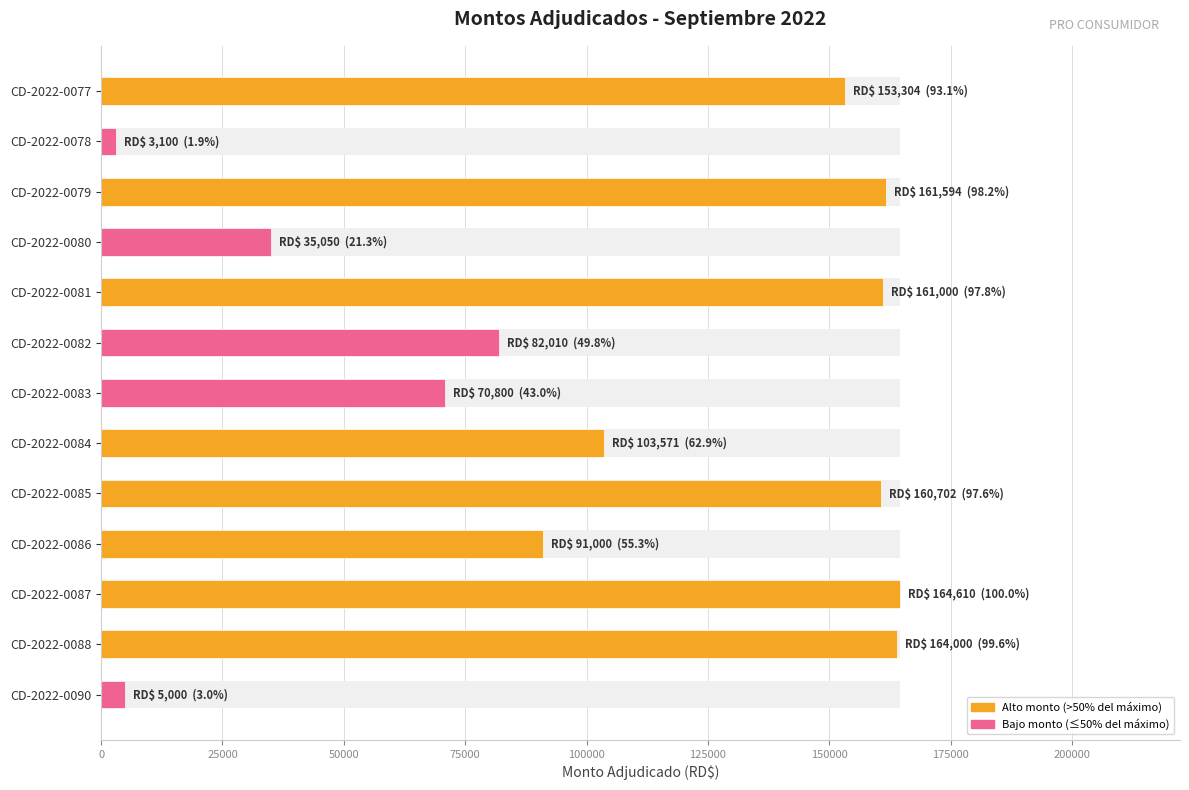

How many bars are there in total?

13